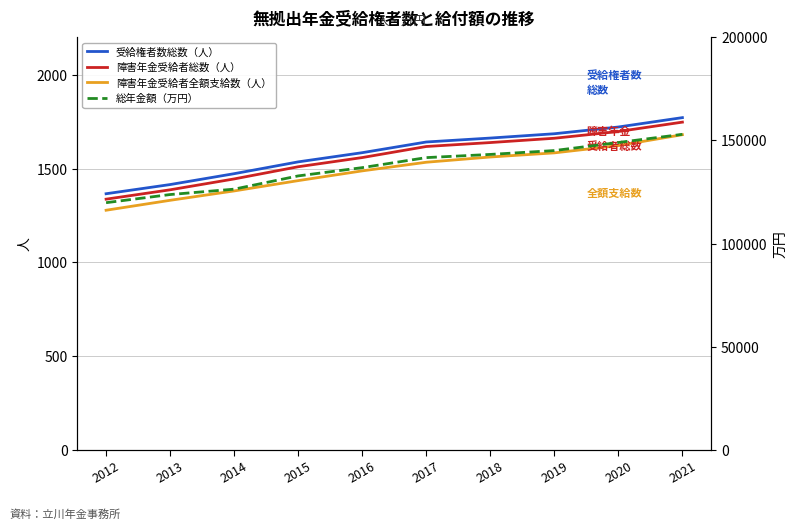

At how many categories does at least one series exceed 3691?

10